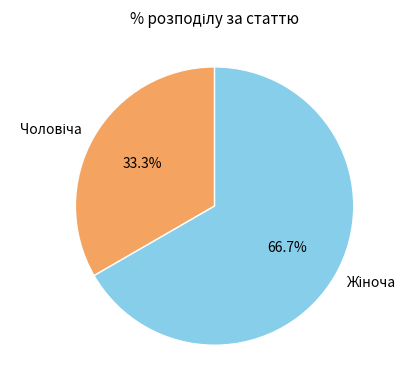

Count the number of slices in the pie.

2